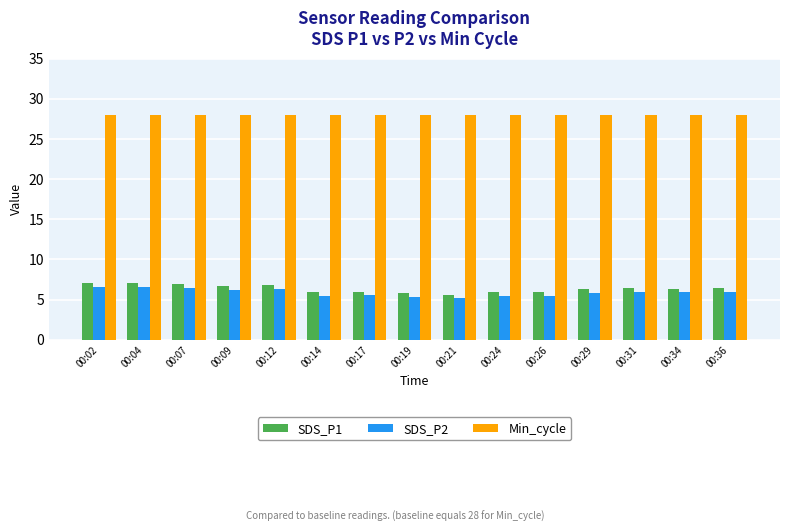

What is the value of the SDS_P1 bar at the 1st from the left?

7.1